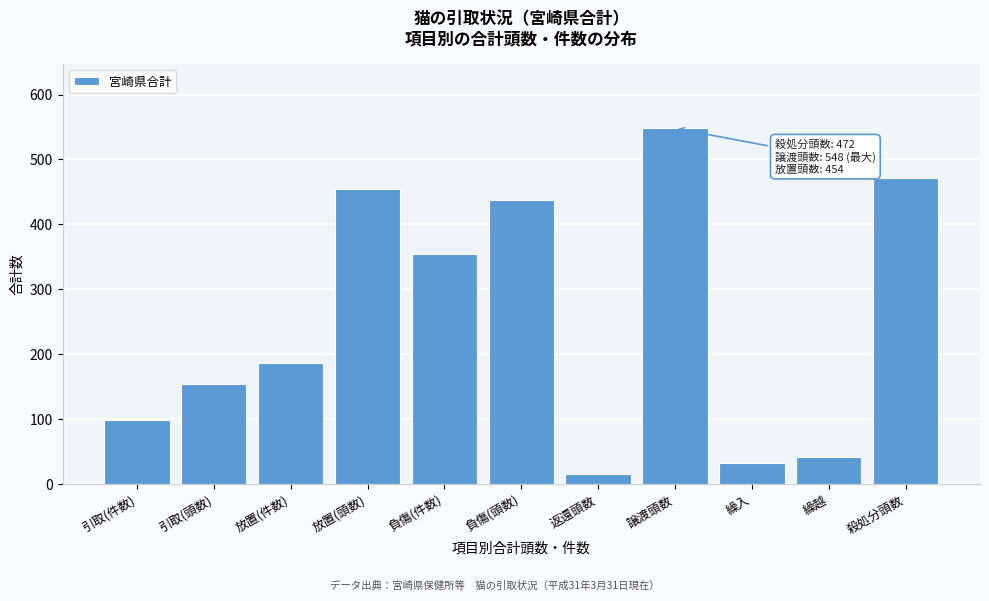

Reading left to right, transcribe all the data shown in this chart.

引取(件数)=99	引取(頭数)=155	放置(件数)=187	放置(頭数)=454	負傷(件数)=354	負傷(頭数)=437	返還頭数=16	譲渡頭数=548	繰入=32	繰越=42	殺処分頭数=472